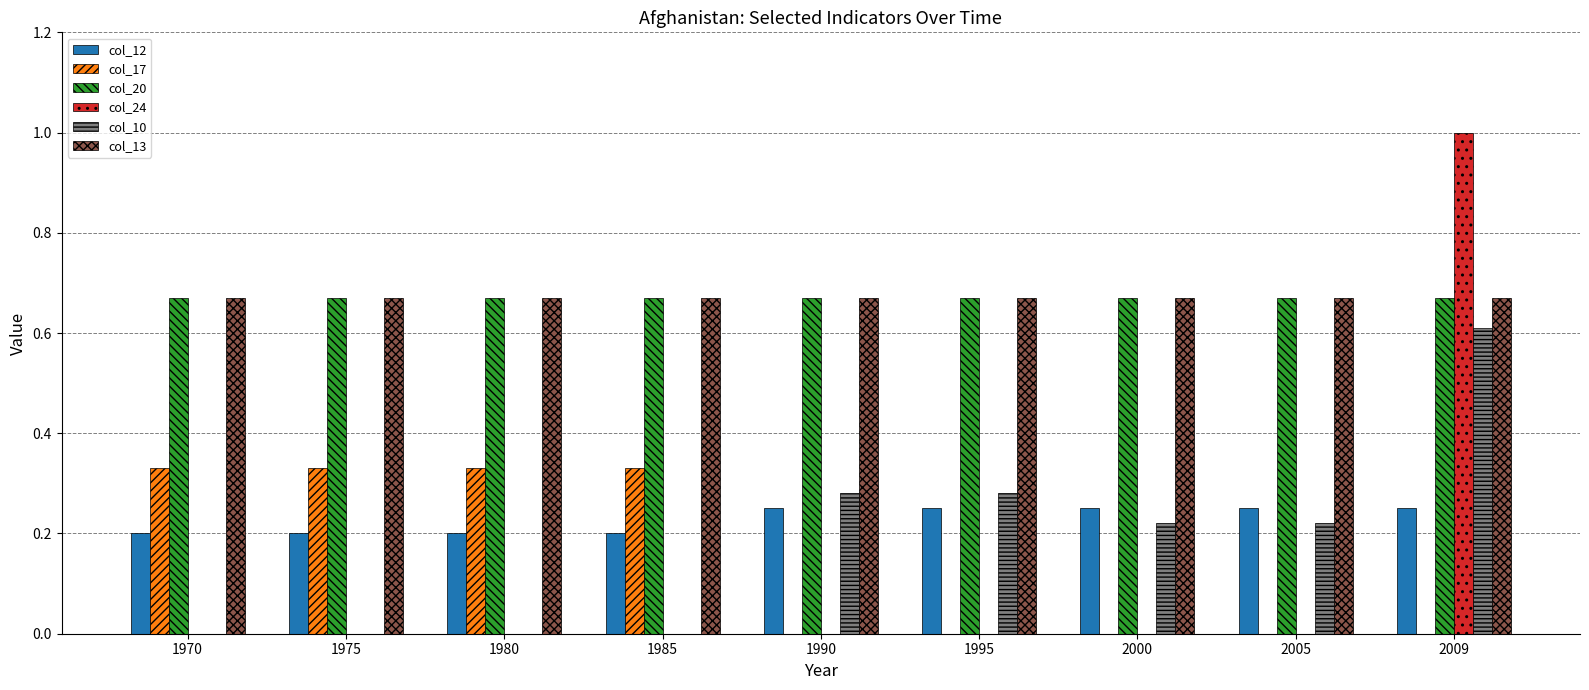

Are the bars horizontal?

No